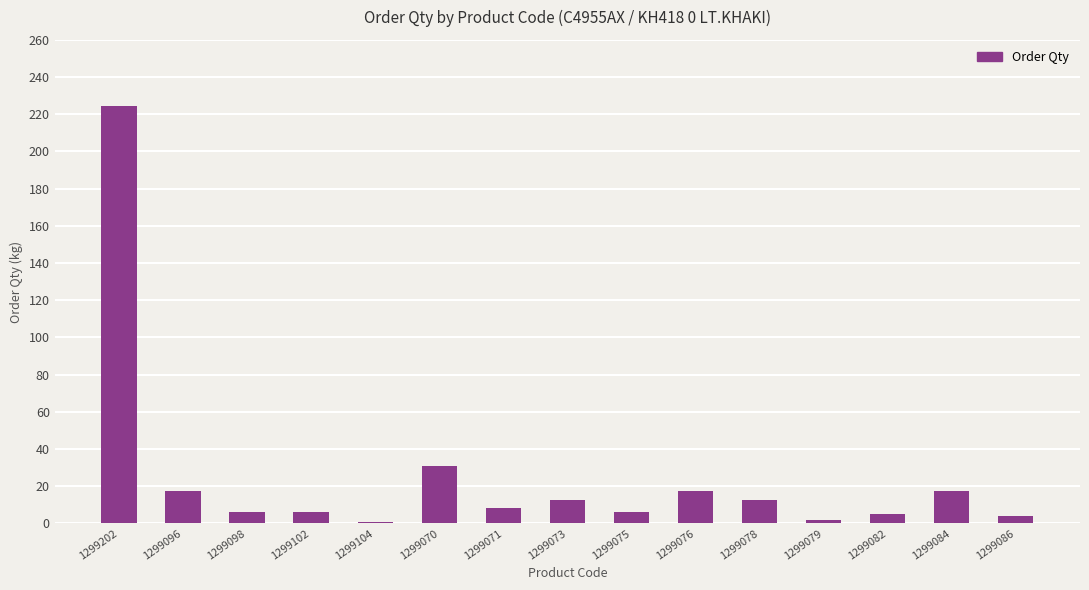

Which label corresponds to the largest value in the chart?

1299202